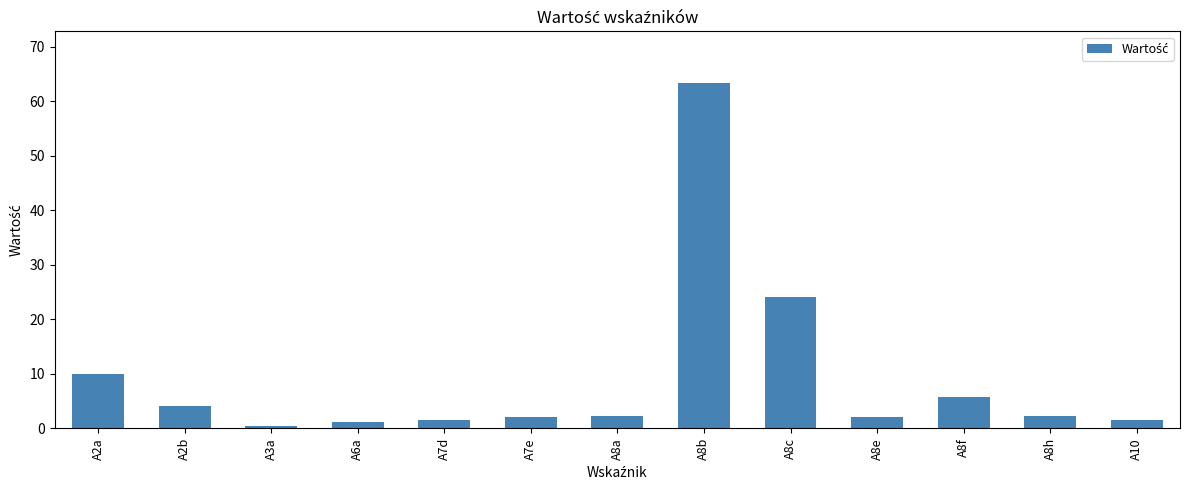

What is the change in value from A8e to A8f?

+3.7